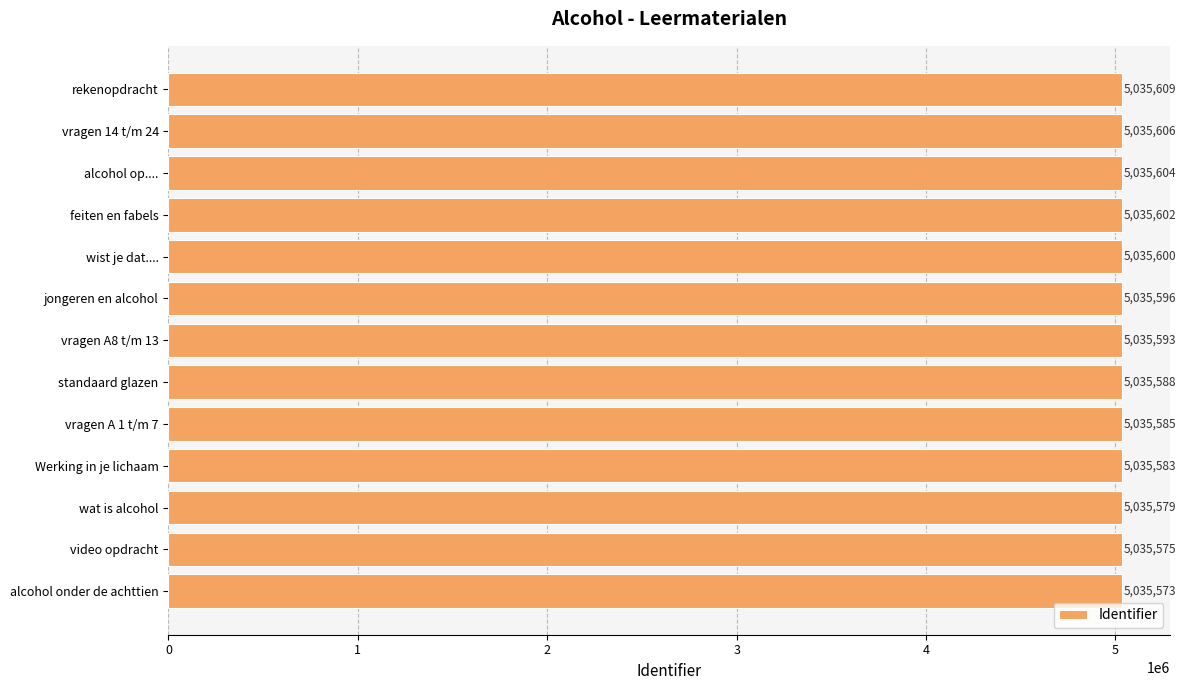

Reading top to bottom, what are all the values shown in this chart?

5035609	5035606	5035604	5035602	5035600	5035596	5035593	5035588	5035585	5035583	5035579	5035575	5035573